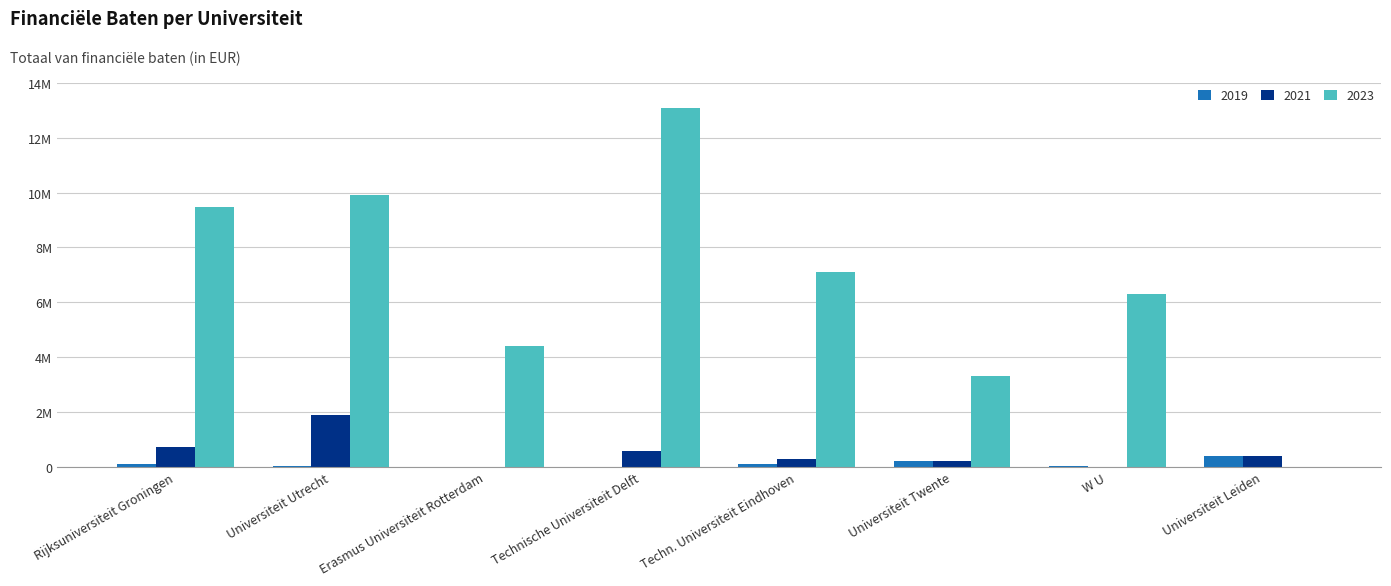

At which category is the sum across all series the highest?

Technische Universiteit Delft